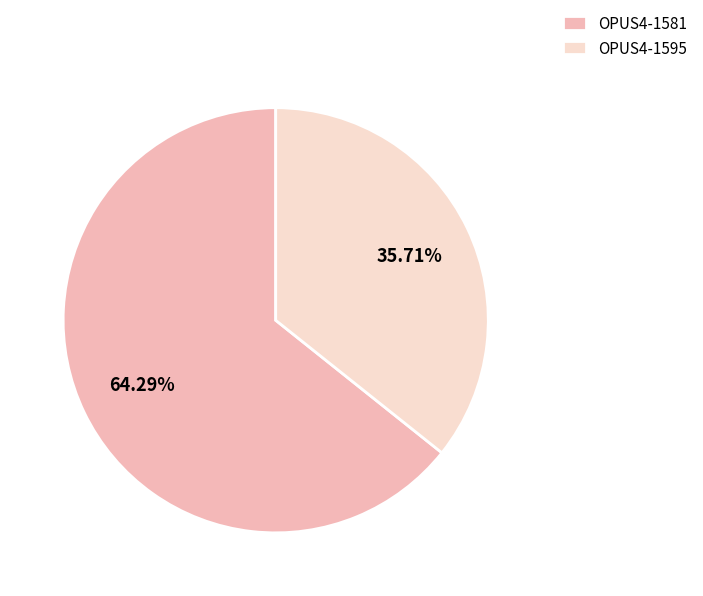

What is the smallest slice in the pie chart?

OPUS4-1595